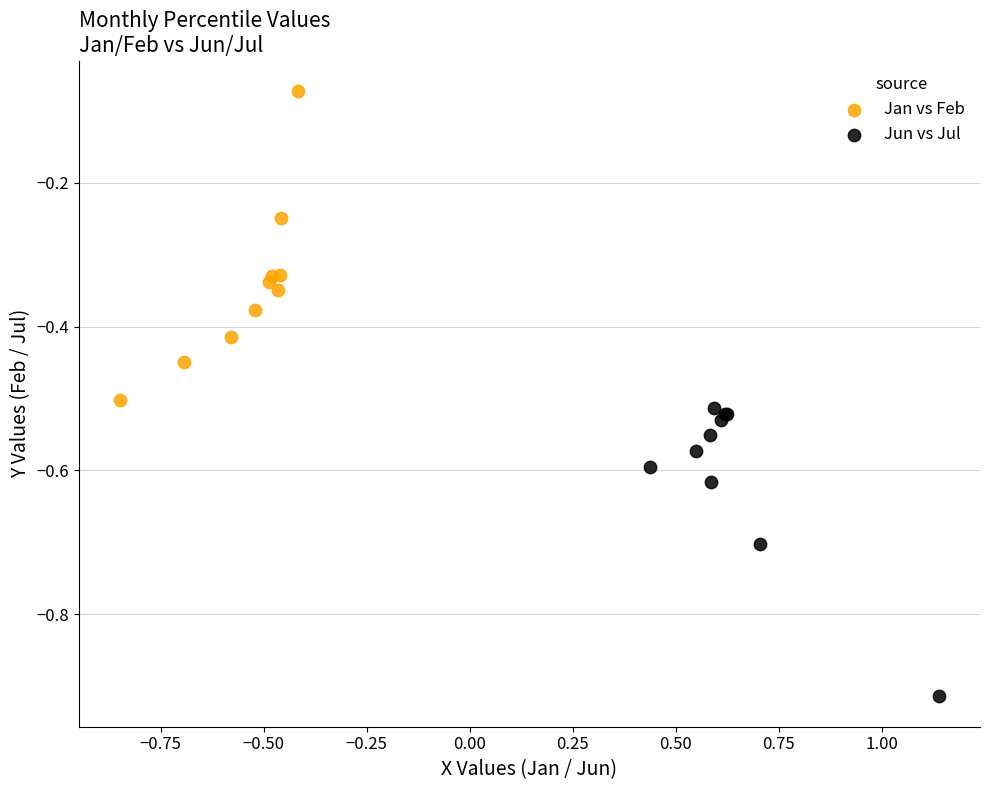

Which series reaches the minimum Y coordinate?

Jun vs Jul